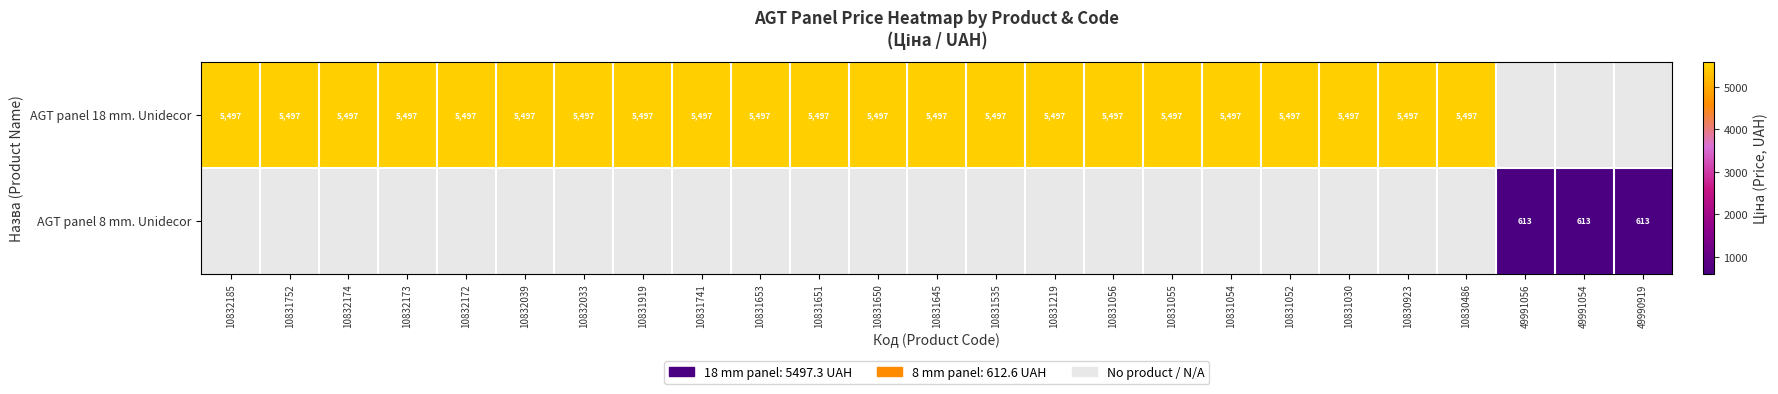

Is it true that AGT panel 18 mm. Unidecor equals 1208.3 at 10831653?

False